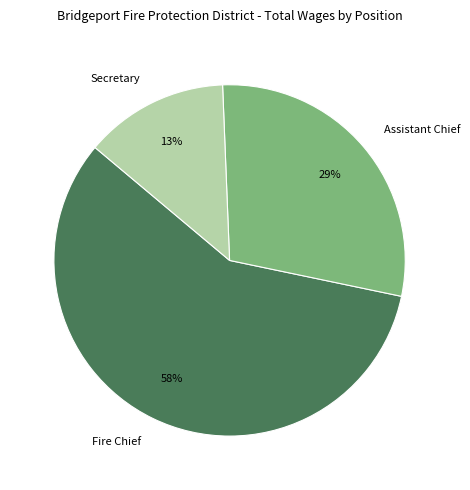

Rank the categories by value from lowest to highest.

Secretary, Assistant Chief, Fire Chief